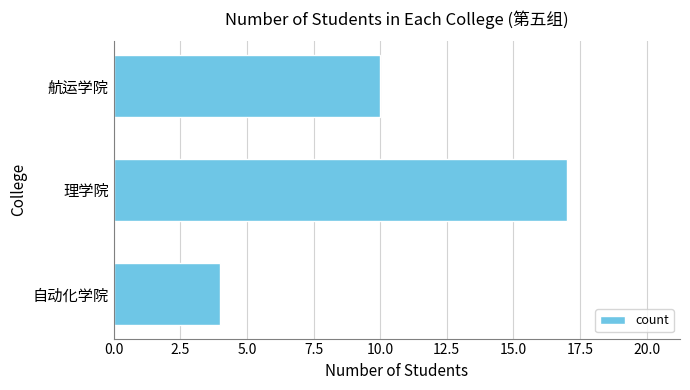

What is the change in value from 理学院 to 自动化学院?

-13